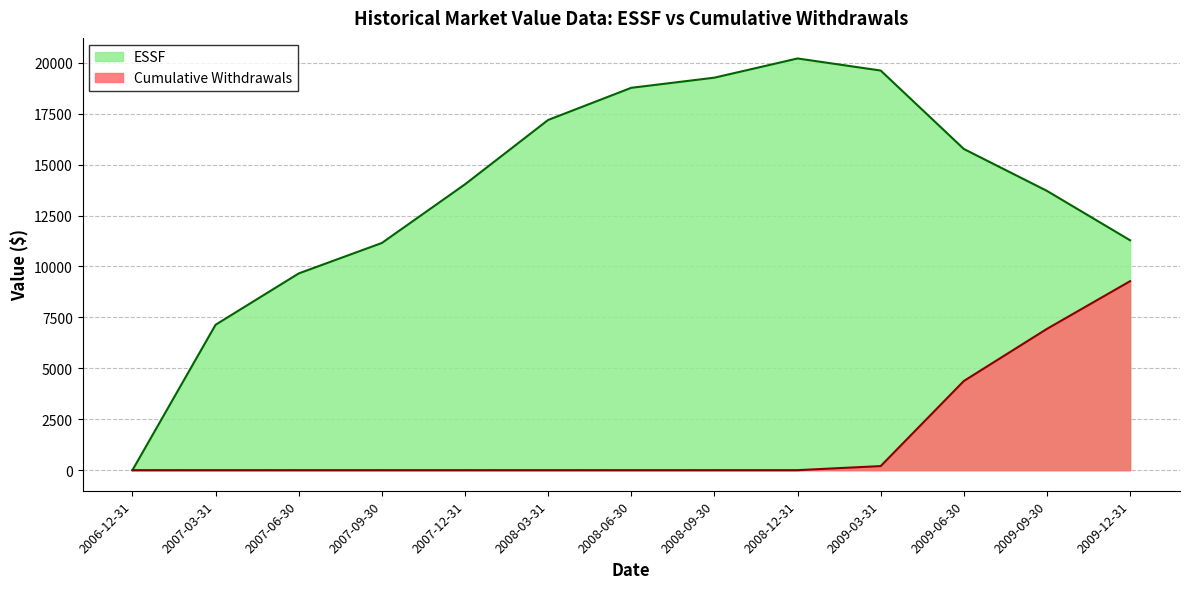

At which label does ESSF reach its minimum?

2006-12-31